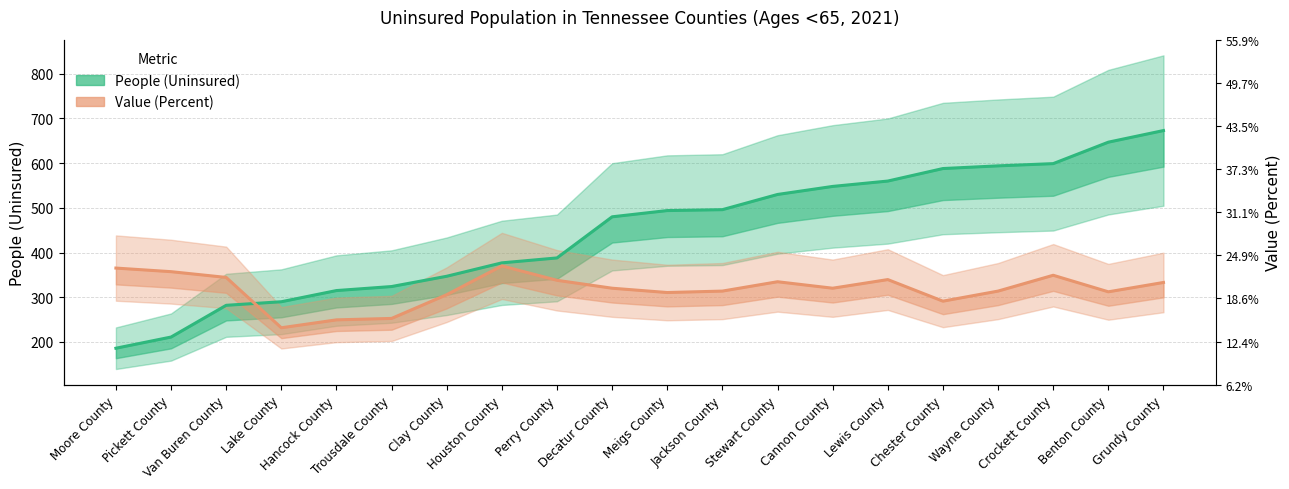

The value of People (Uninsured) at Hancock County is 165.3. True or false?

False